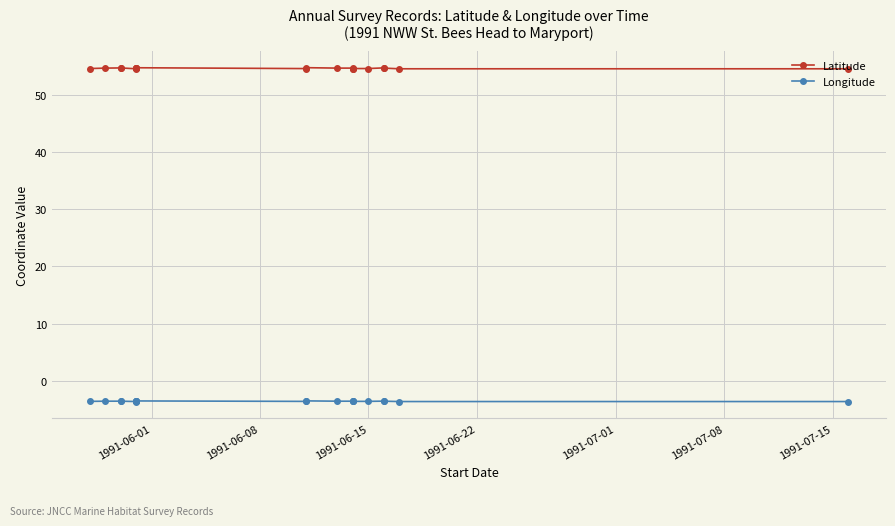

What are all the series names shown in the legend?

Latitude, Longitude